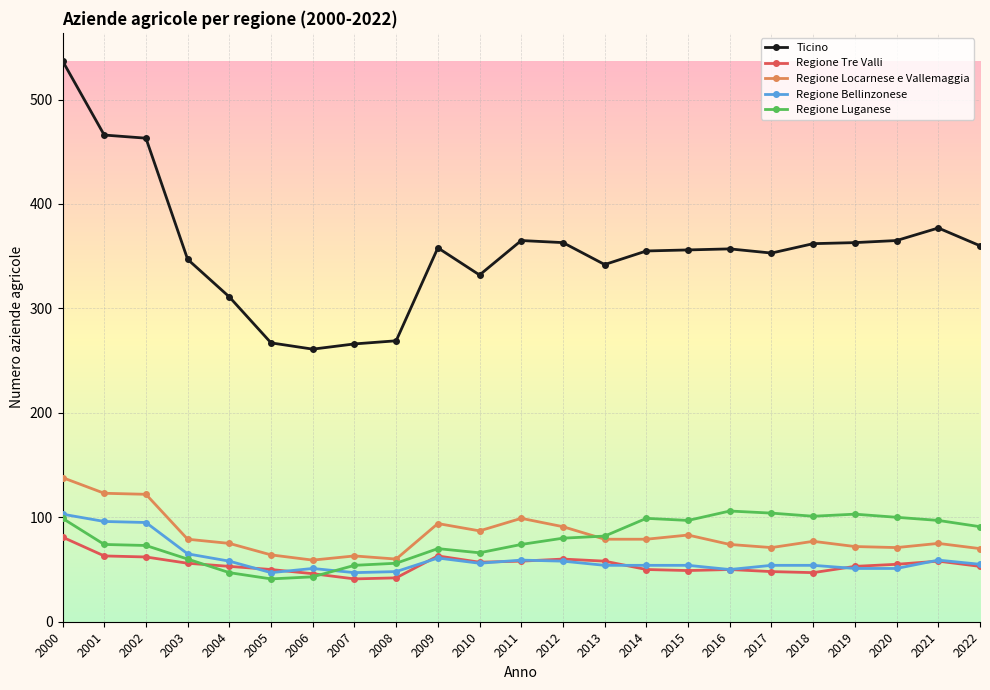

What is the difference between the highest and lowest values at 2011?

307